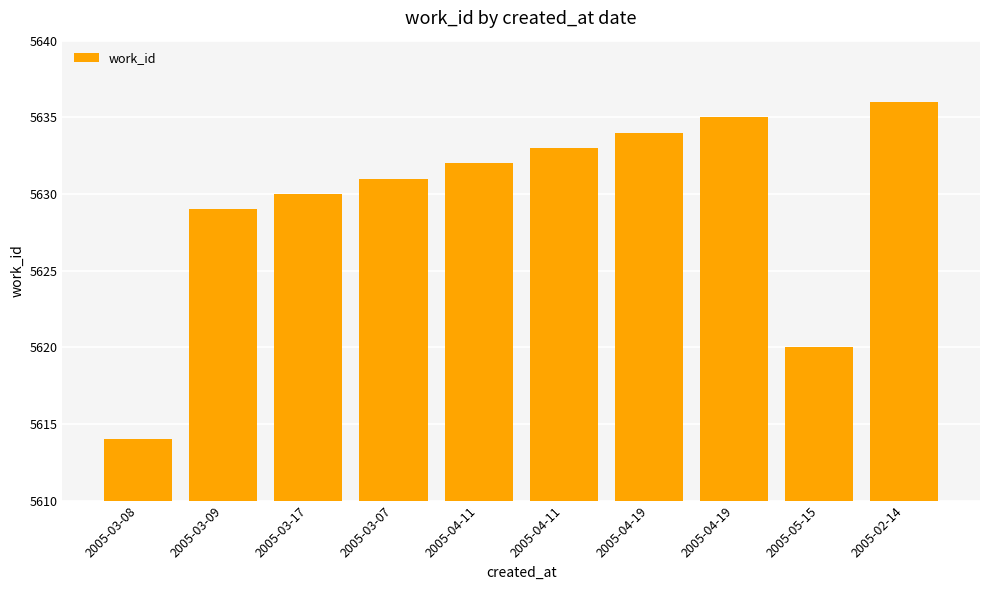

What is the value of the 1st bar from the left?

5614